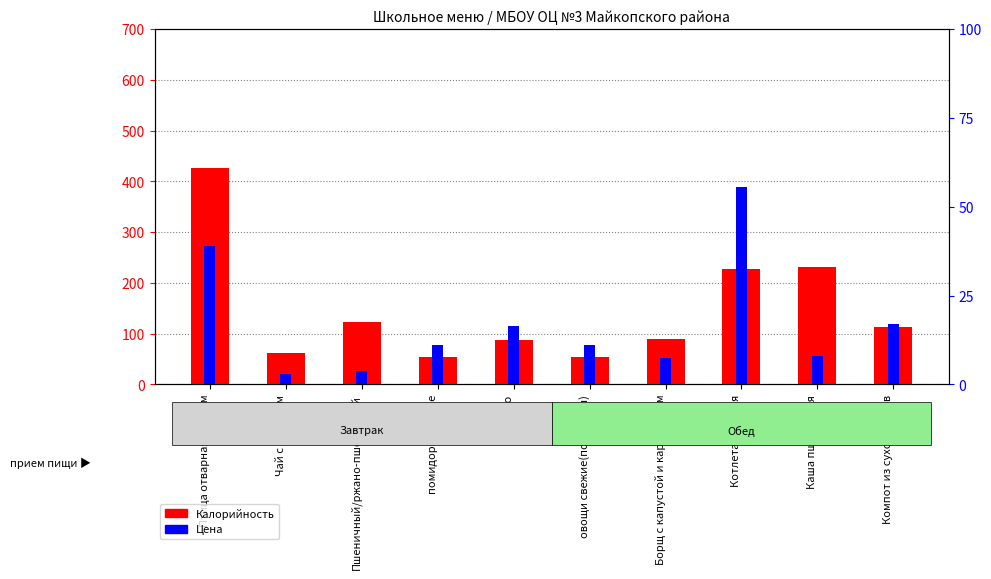

At помидоры свежие, list the series in order from smallest to largest.

Цена, Калорийность